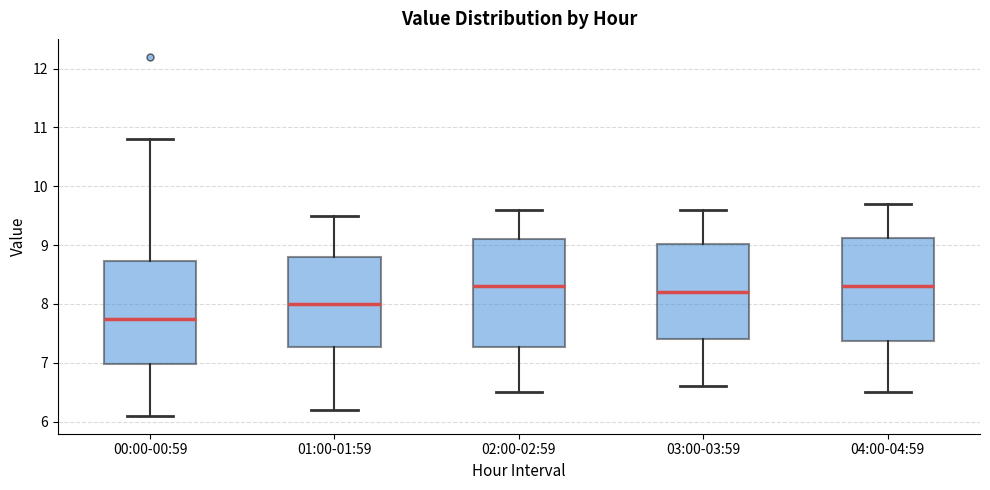

Where does the lower whisker of the box for 04:00-04:59 end on the y-axis? The values are not printed on the chart, so give them approximately, as read against the axis.

6.5